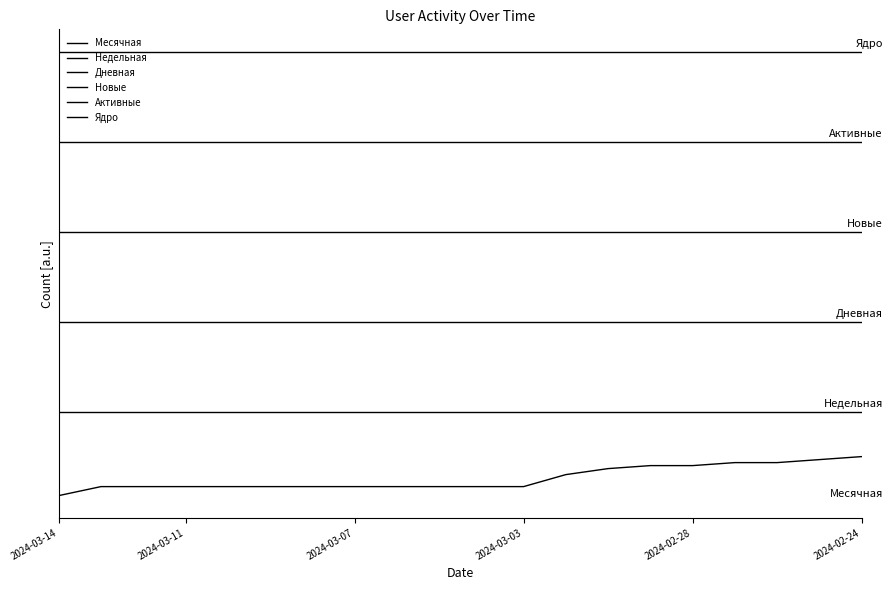

Does the chart display data point markers on the line(s)?

No